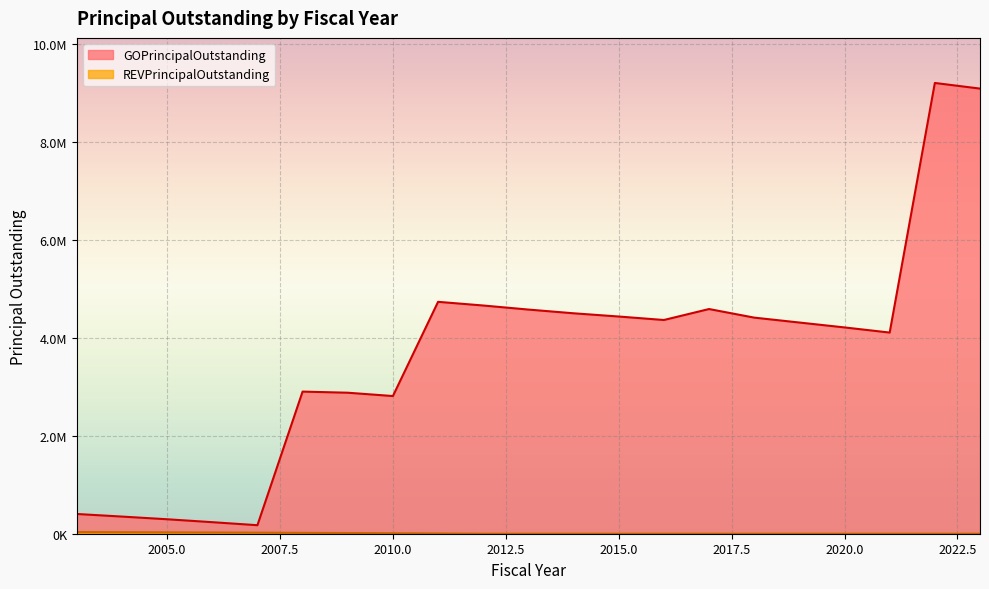

What is the sum of all REVPrincipalOutstanding values?

187000.0